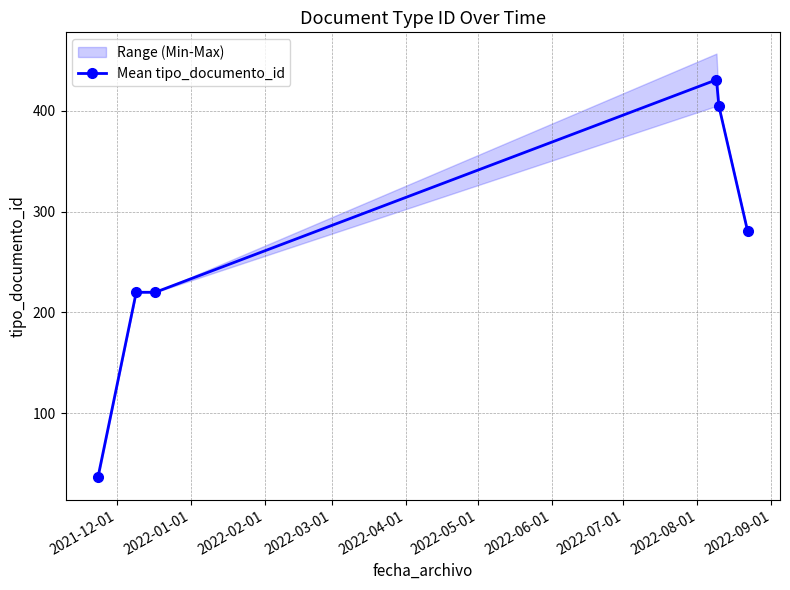

True or false: Mean tipo_documento_id has more than 2 interior local peaks.

False